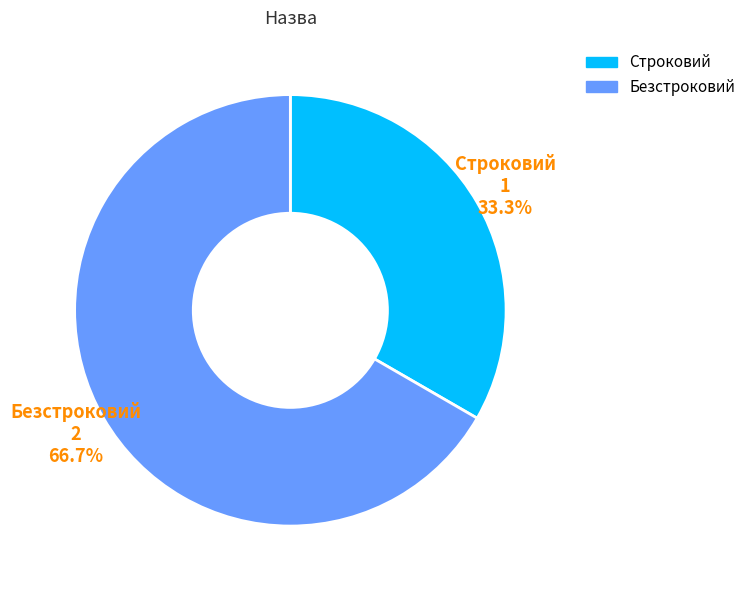

Which category has the biggest portion of the pie?

Безстроковий